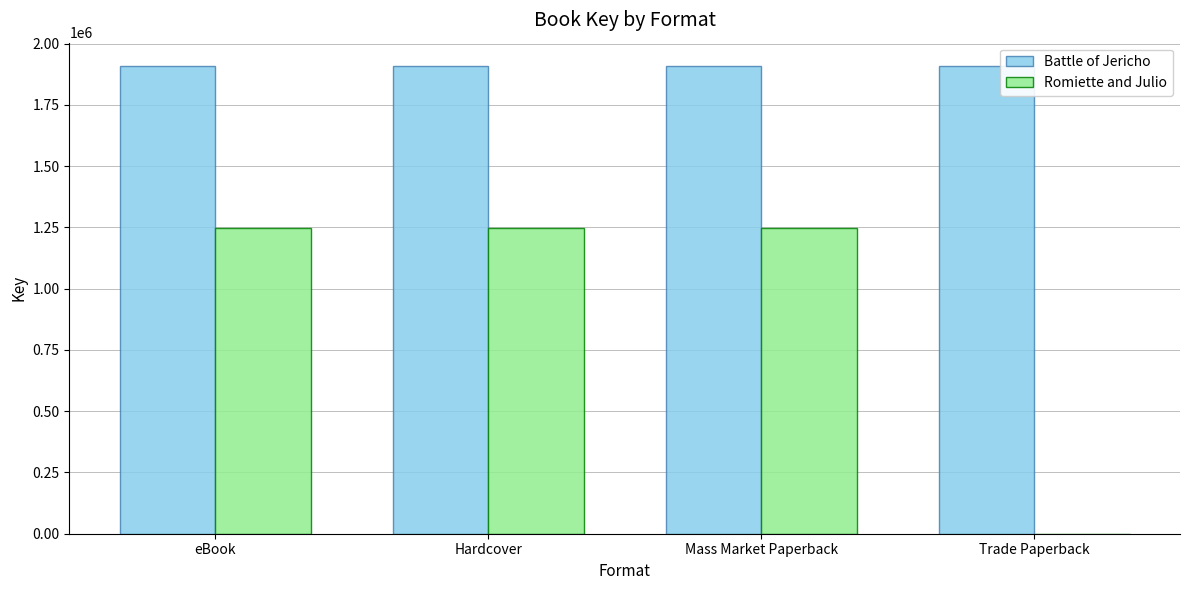

Which series changed the most between eBook and Trade Paperback?

Romiette and Julio